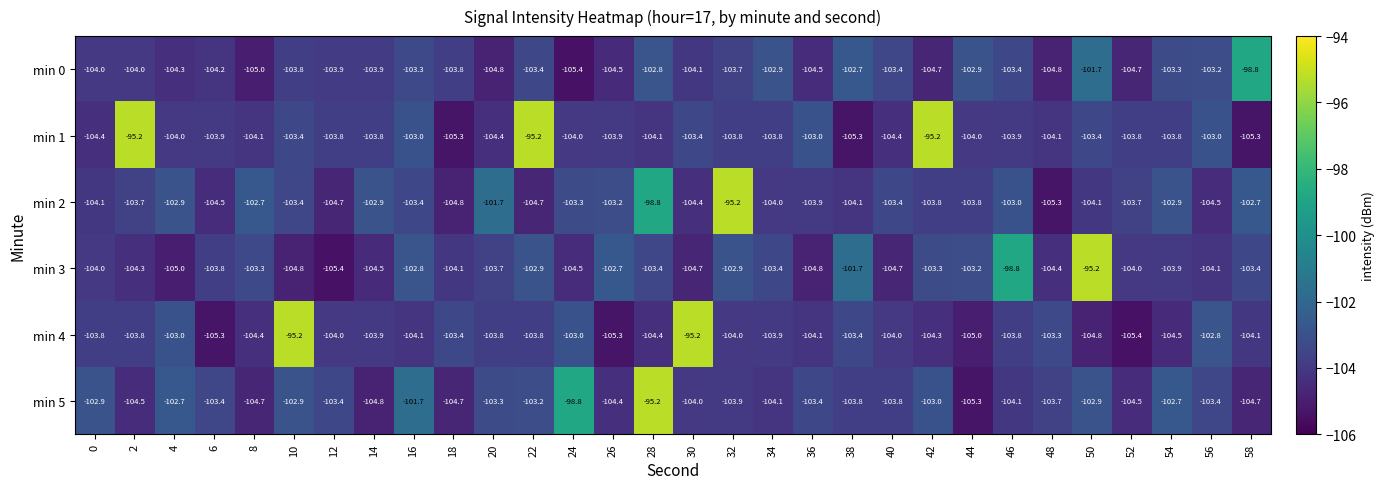

At which label does min 0 first exceed -103?

28